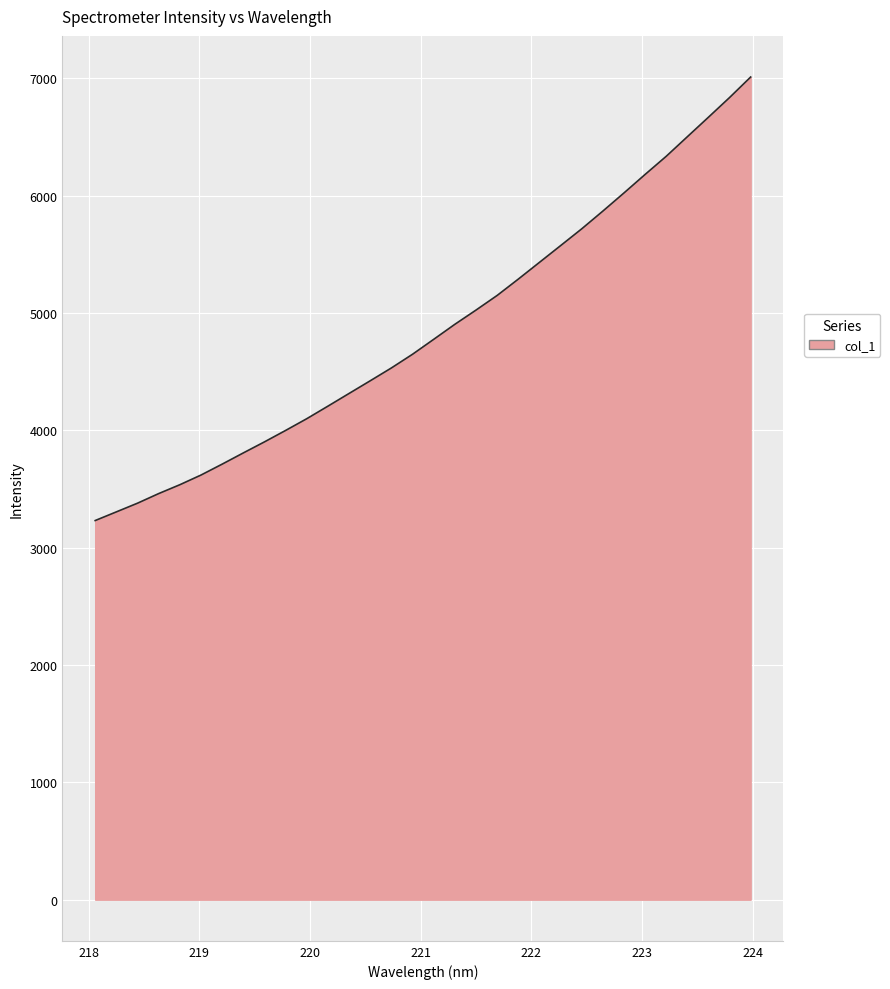

What is the smallest value displayed?

3231.1